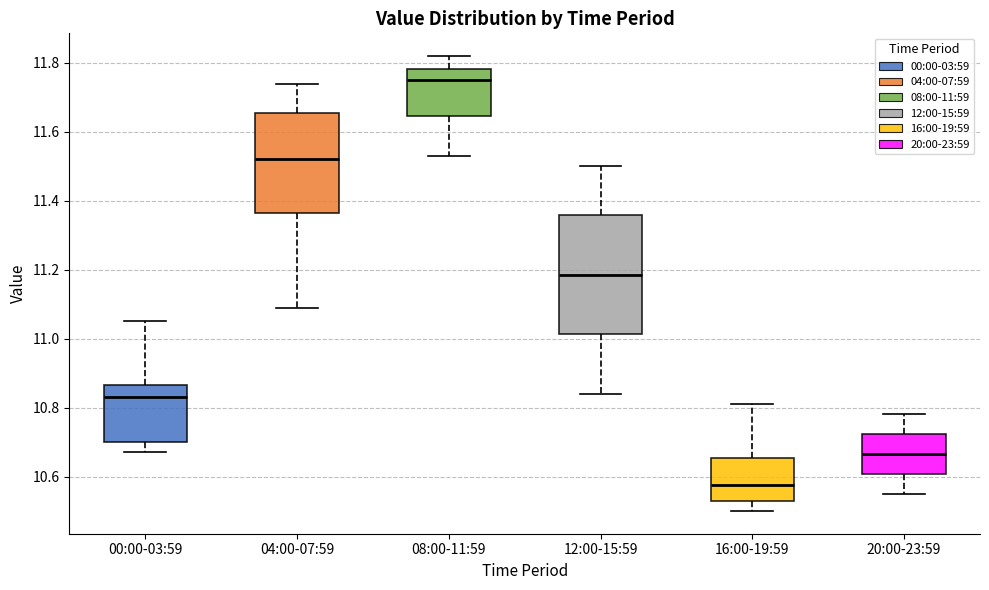

Reading left to right, transcribe this box plot: for each box, give where its median line is, the range the box spans, and where its two whiskers end, as read against the y-axis. The values are not printed on the chart, so give them approximately, as read against the axis.

00:00-03:59: median 10.84, box 10.70 to 10.86, whiskers 10.68 to 11.06
04:00-07:59: median 11.52, box 11.36 to 11.66, whiskers 11.10 to 11.74
08:00-11:59: median 11.76, box 11.64 to 11.78, whiskers 11.54 to 11.82
12:00-15:59: median 11.18, box 11.02 to 11.36, whiskers 10.84 to 11.50
16:00-19:59: median 10.58, box 10.54 to 10.66, whiskers 10.50 to 10.82
20:00-23:59: median 10.66, box 10.60 to 10.72, whiskers 10.56 to 10.78